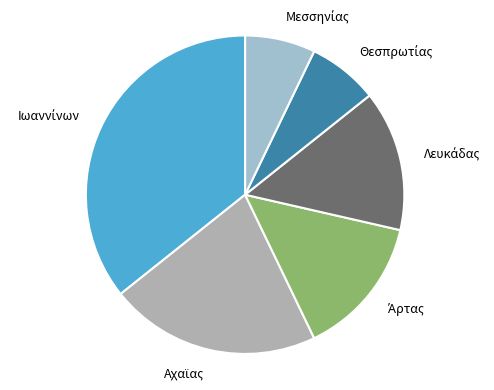

Is there any slice that represents more than half of the pie?

No